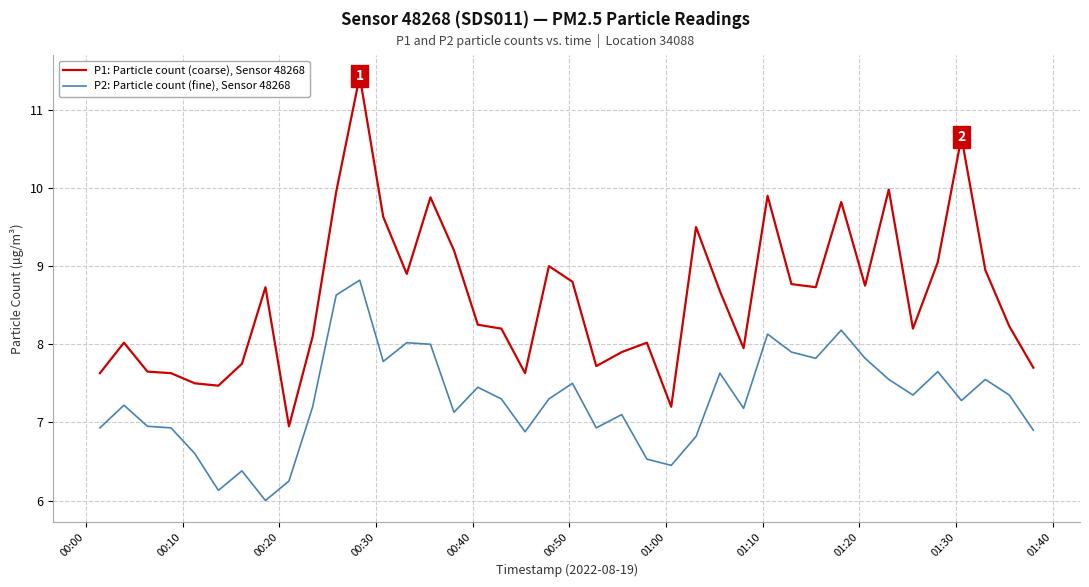

Rank the series by their maximum value, from highest to lowest.

P1: Particle count (coarse), Sensor 48268, P2: Particle count (fine), Sensor 48268